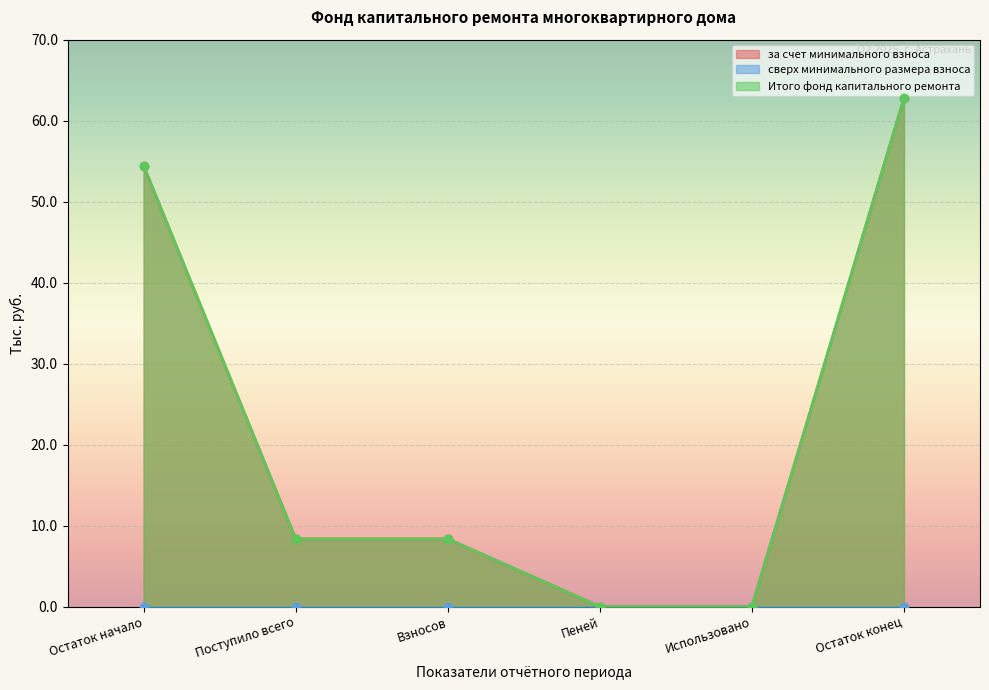

What is the maximum value shown in the chart?

62.8